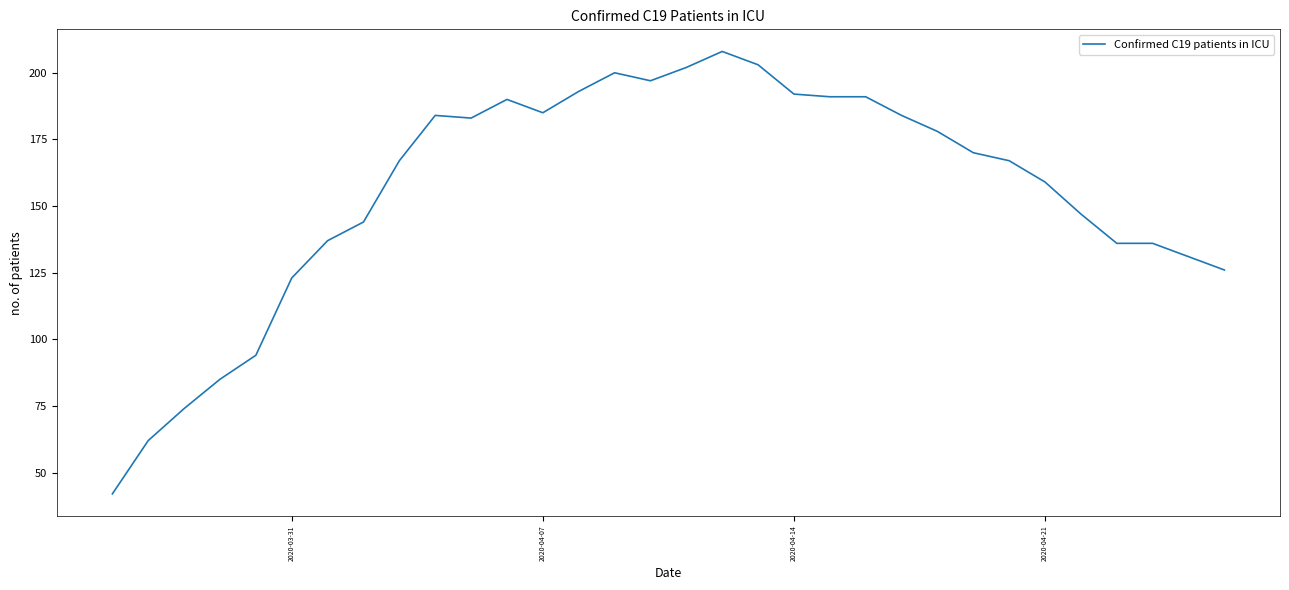

What is the difference between the maximum and minimum values?

166